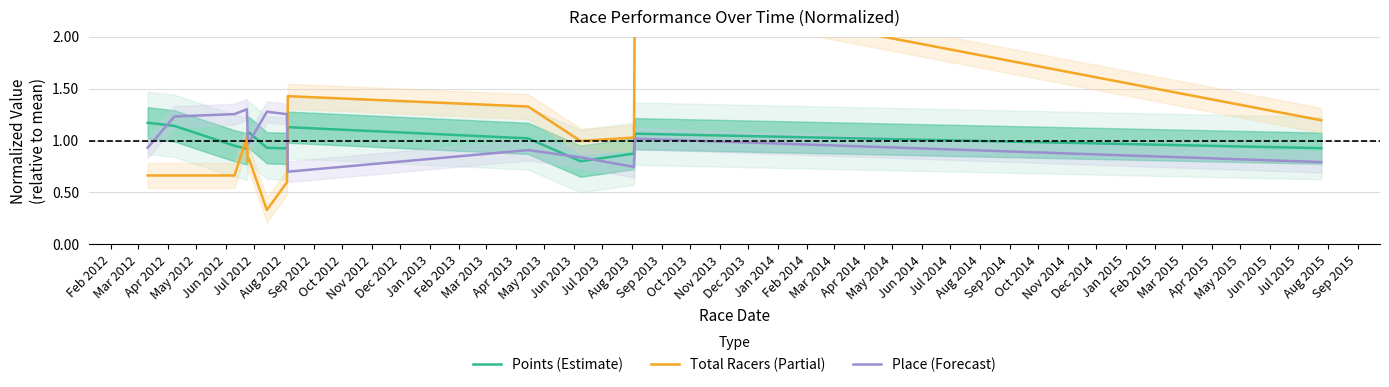

True or false: Place (Forecast) and Points (Estimate) intersect in this chart.

True